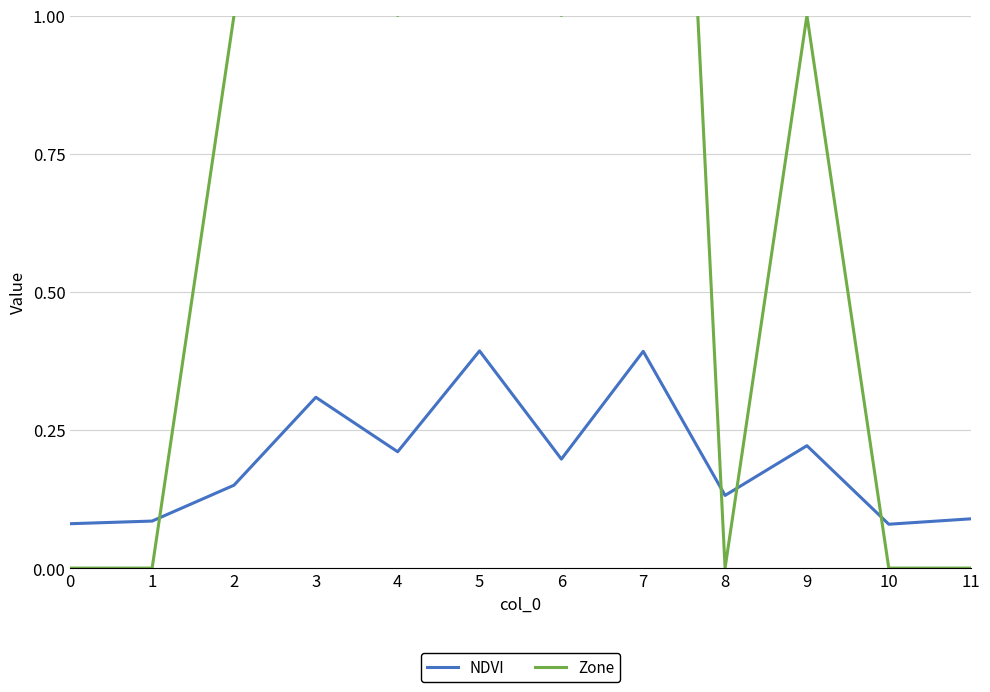

After their last crossing, which series has the higher values: Zone or NDVI?

NDVI